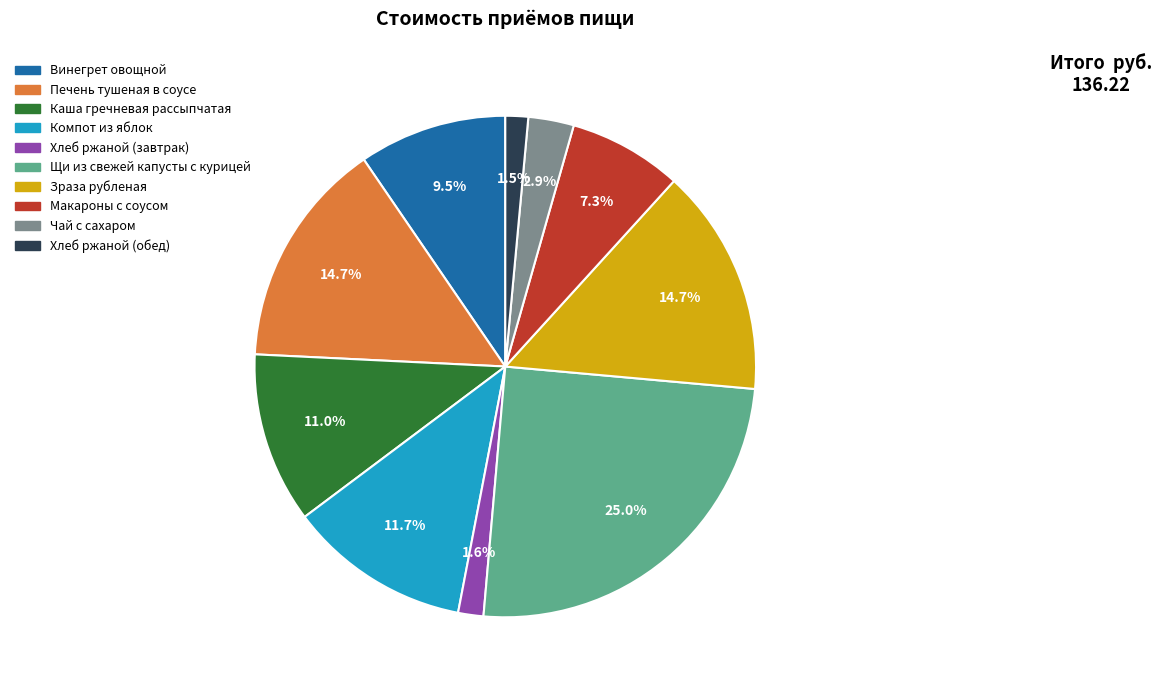

Is there a majority slice in this chart?

No